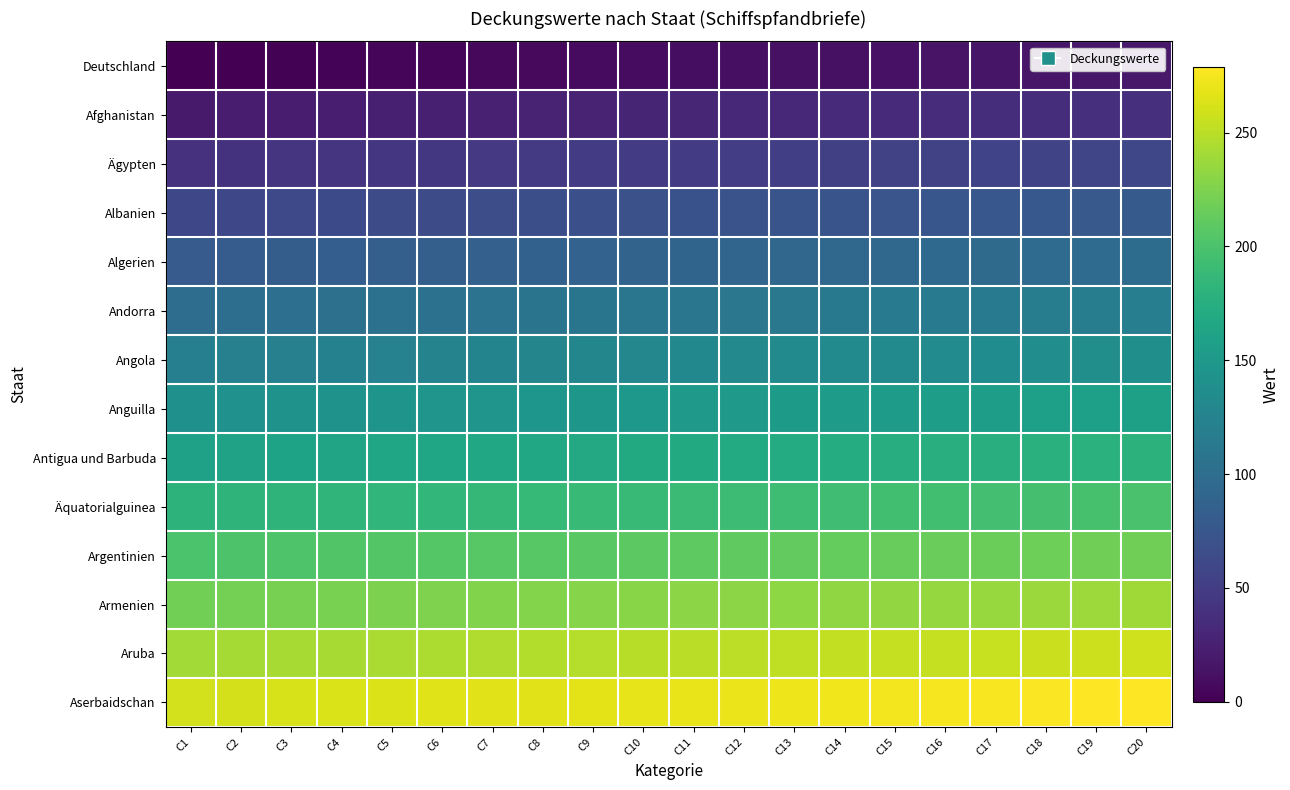

What is the spread (max minus min) of values at C8?

260